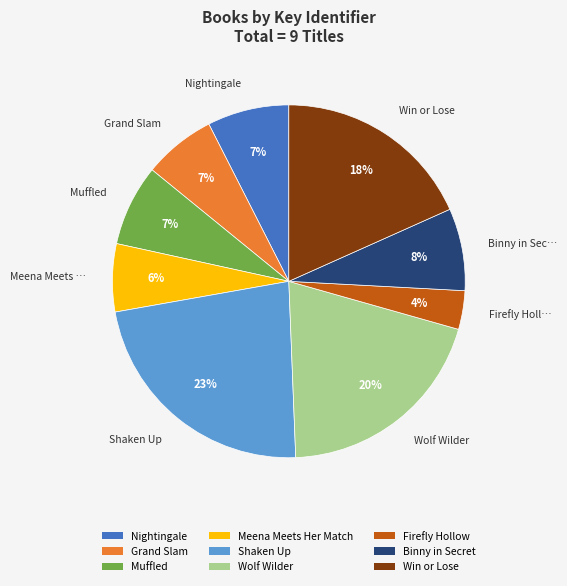

Which slice is the largest?

Shaken Up